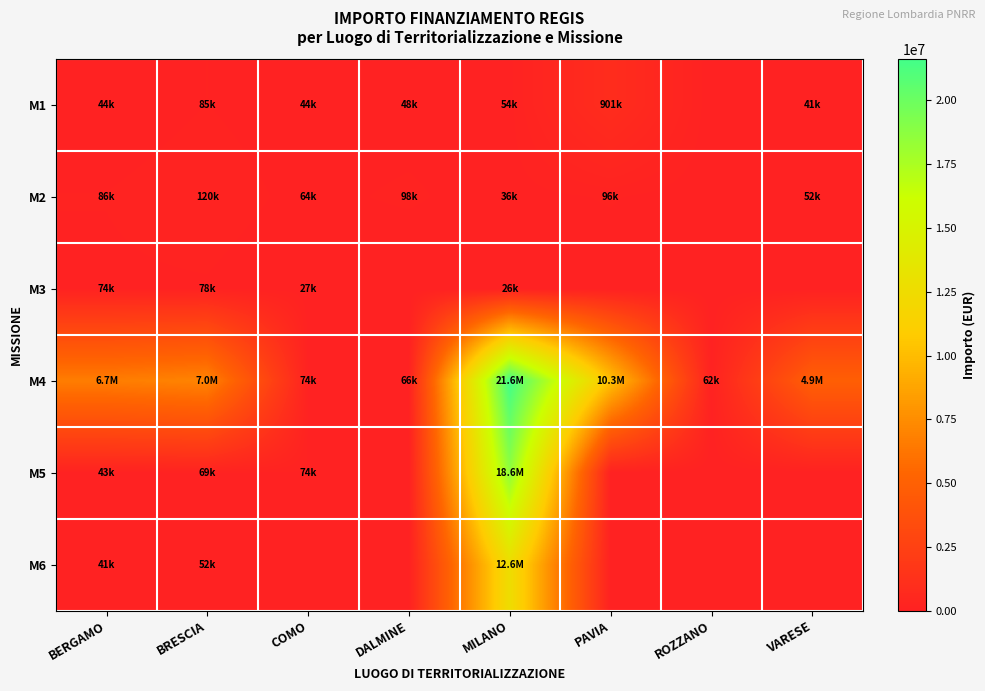

Rank the series at COMO from highest to lowest value.

M4, M5, M2, M1, M3, M6